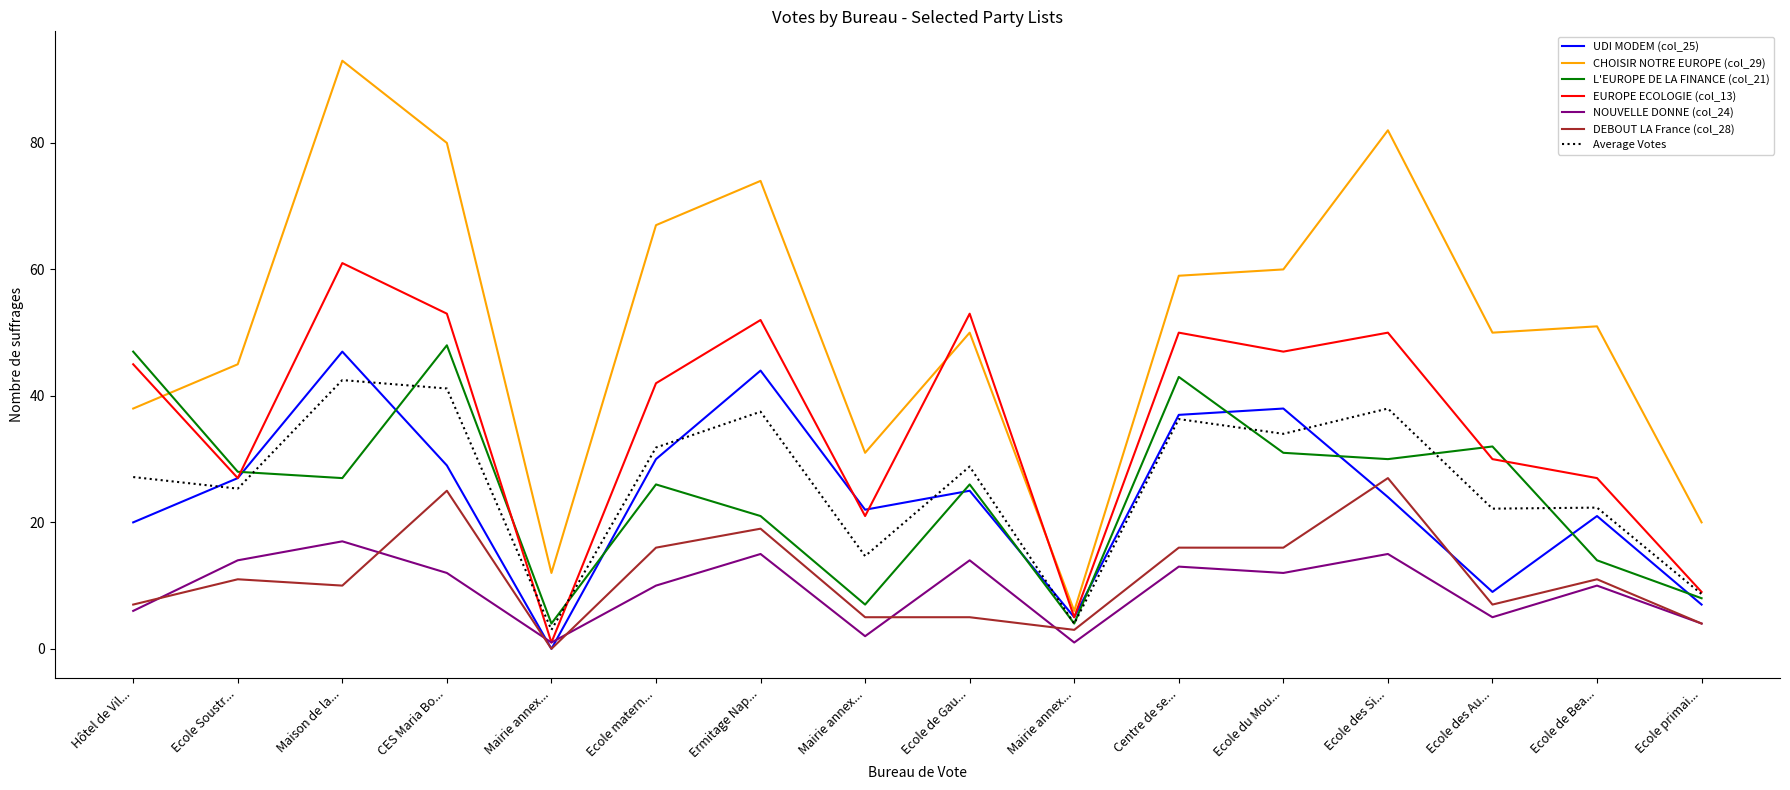

Reading left to right, what are all the values shown in this chart?

UDI MODEM (col_25): 20	27	47	29	0	30	44	22	25	5	37	38	24	9	21	7
CHOISIR NOTRE EUROPE (col_29): 38	45	93	80	12	67	74	31	50	6	59	60	82	50	51	20
L'EUROPE DE LA FINANCE (col_21): 47	28	27	48	4	26	21	7	26	4	43	31	30	32	14	8
EUROPE ECOLOGIE (col_13): 45	27	61	53	1	42	52	21	53	5	50	47	50	30	27	9
NOUVELLE DONNE (col_24): 6	14	17	12	1	10	15	2	14	1	13	12	15	5	10	4
DEBOUT LA France (col_28): 7	11	10	25	0	16	19	5	5	3	16	16	27	7	11	4